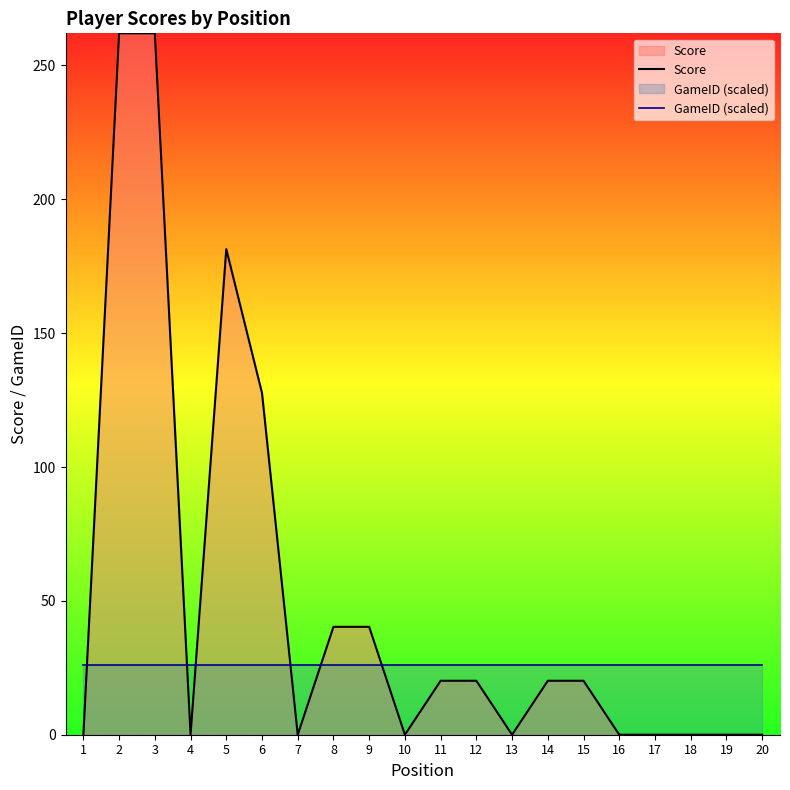

What is the value of the Score point at the 12th from the left?

20.2